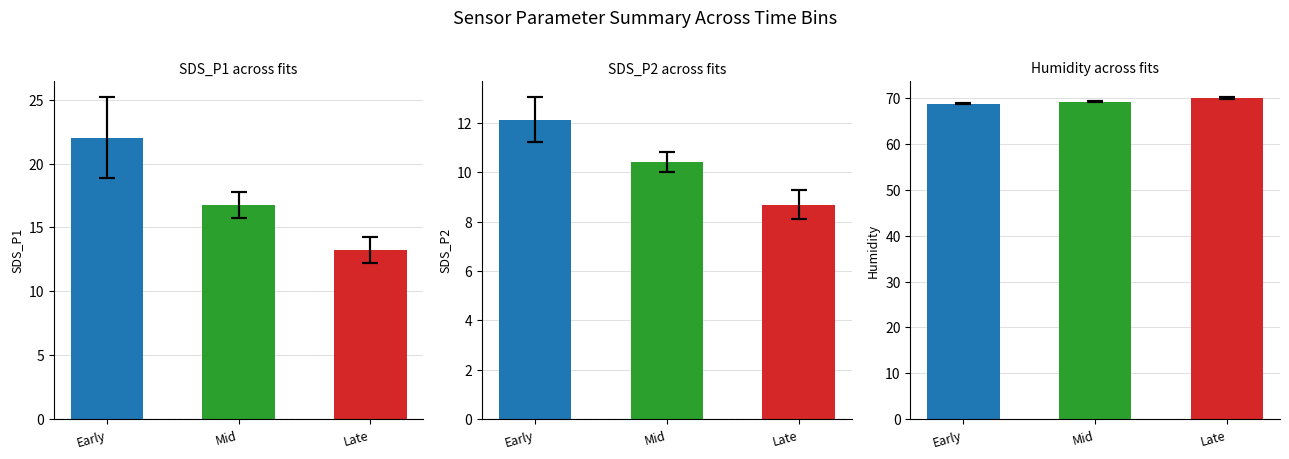

At which label is Humidity closest to 69?

Early